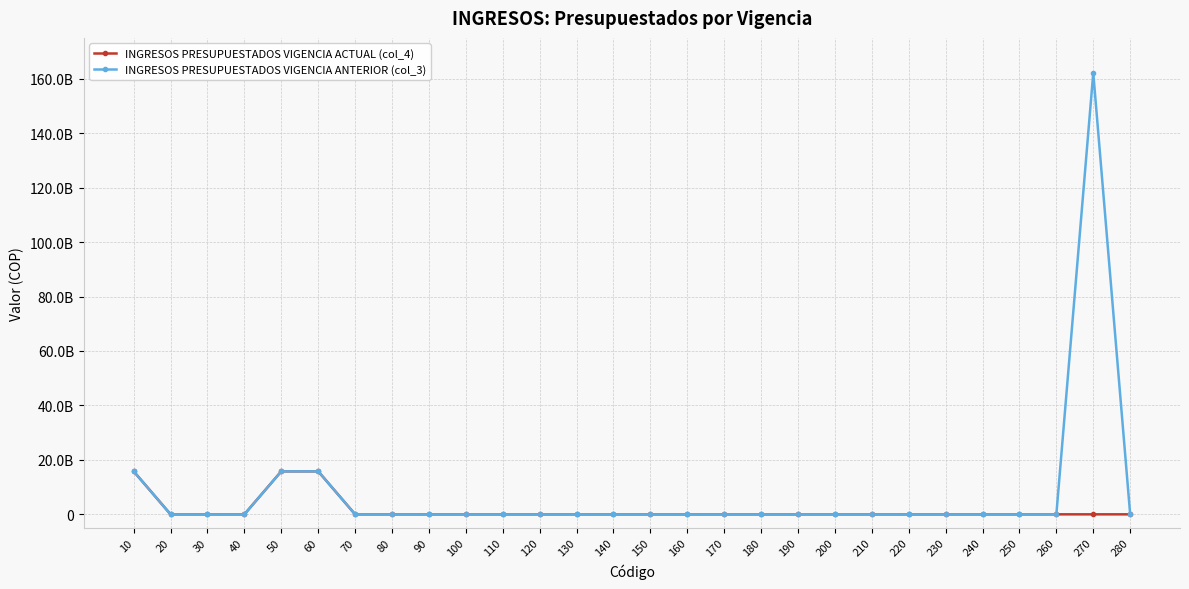

Does the chart have visible grid lines?

Yes